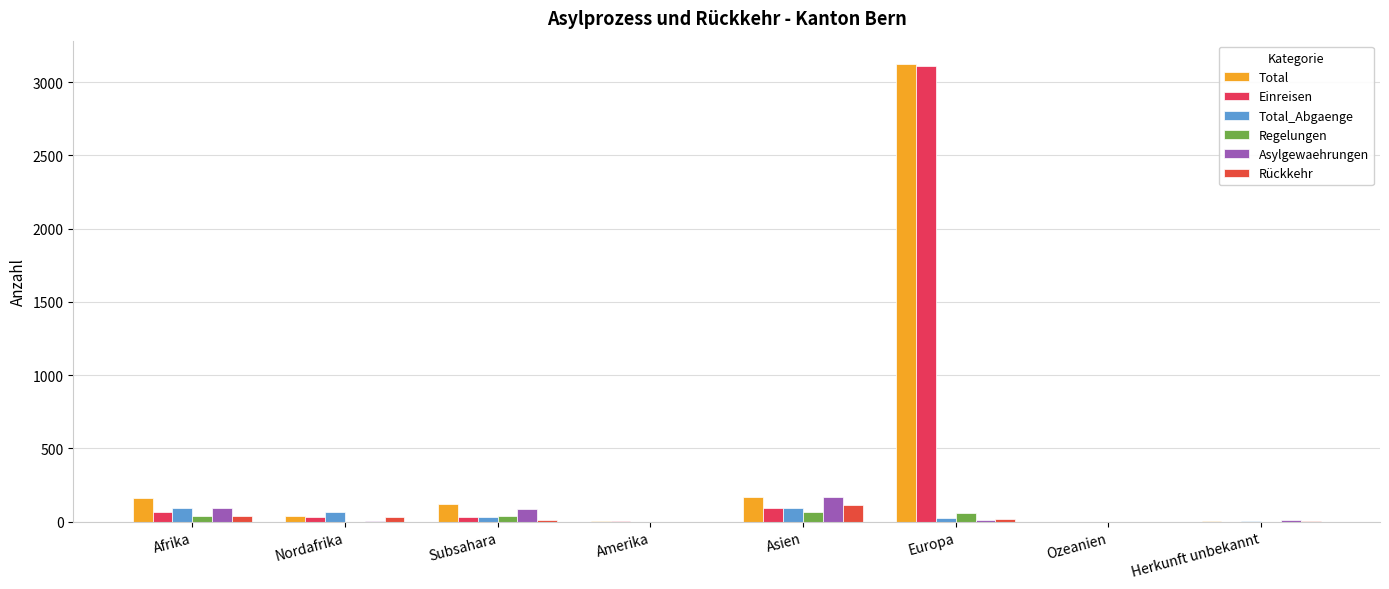

Is the value of Total_Abgaenge at Ozeanien greater than the value of Regelungen at Amerika?

No